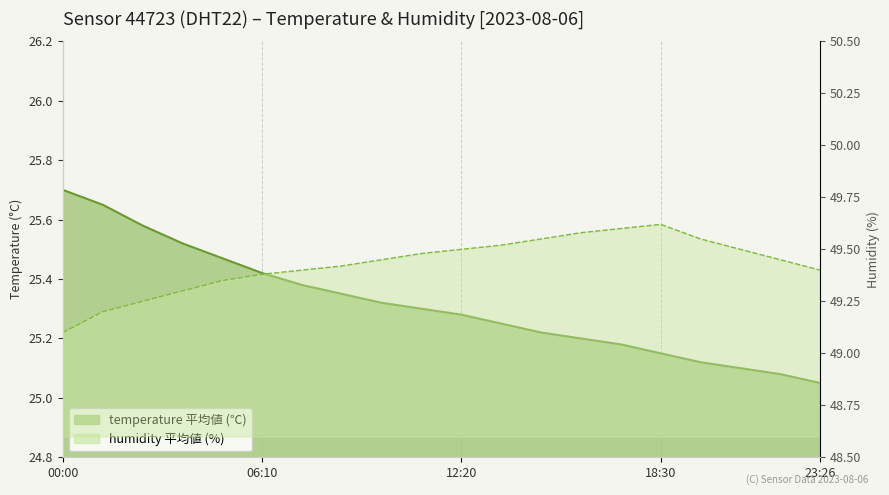

Is it true that the value at 08:38 is 15.9?

False